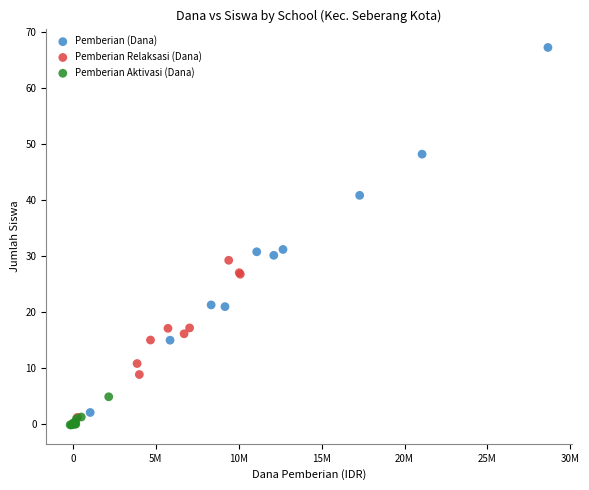

Which series has the widest spread of Y values?

Pemberian (Dana)